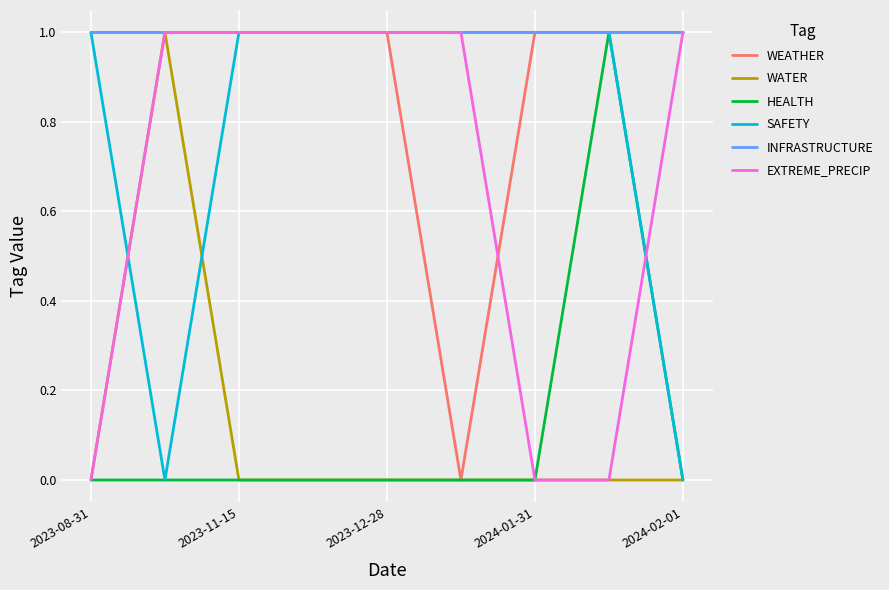

Which series has the largest total across all categories?

INFRASTRUCTURE